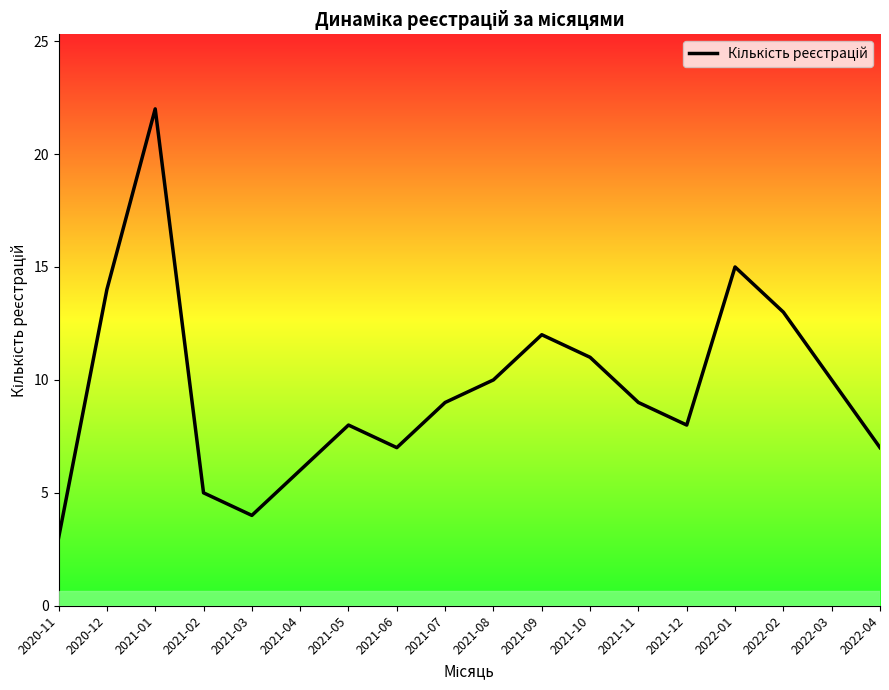

What position from the left is 2020-12?

2